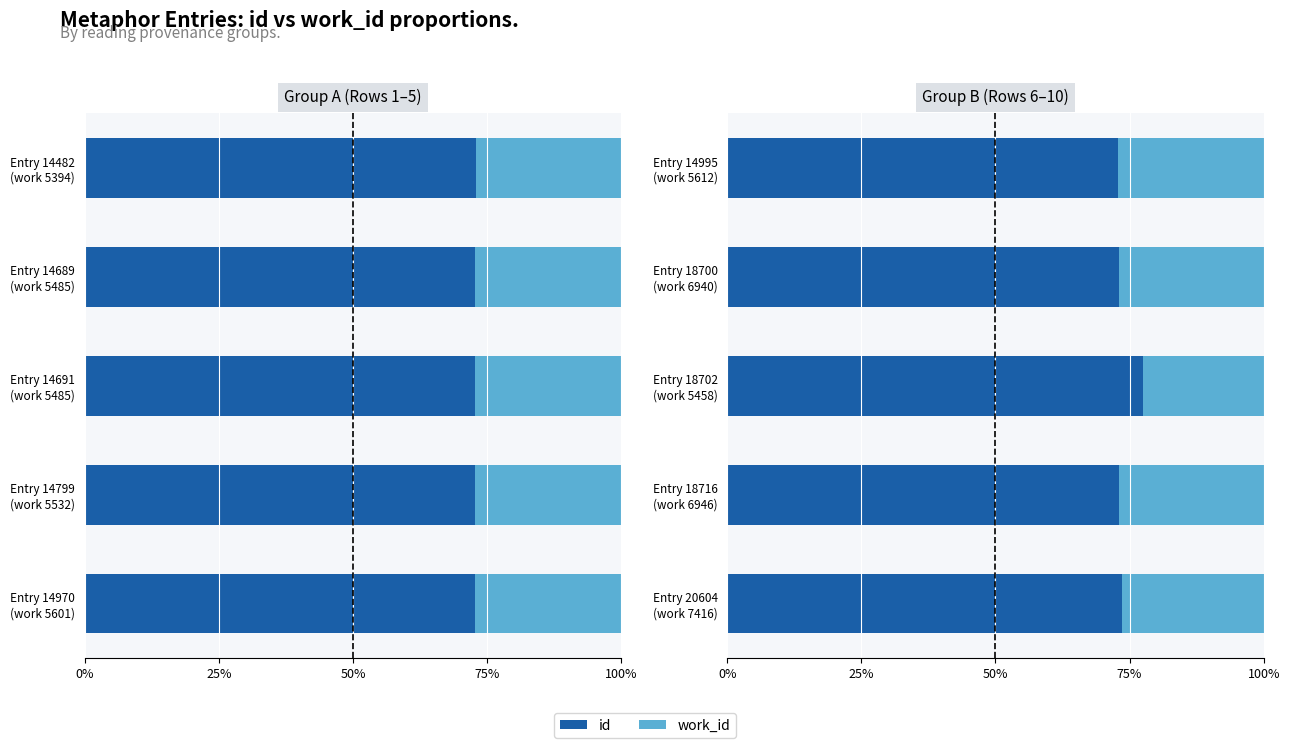

What is the value of the id bar at the 1st from the left?

72.8